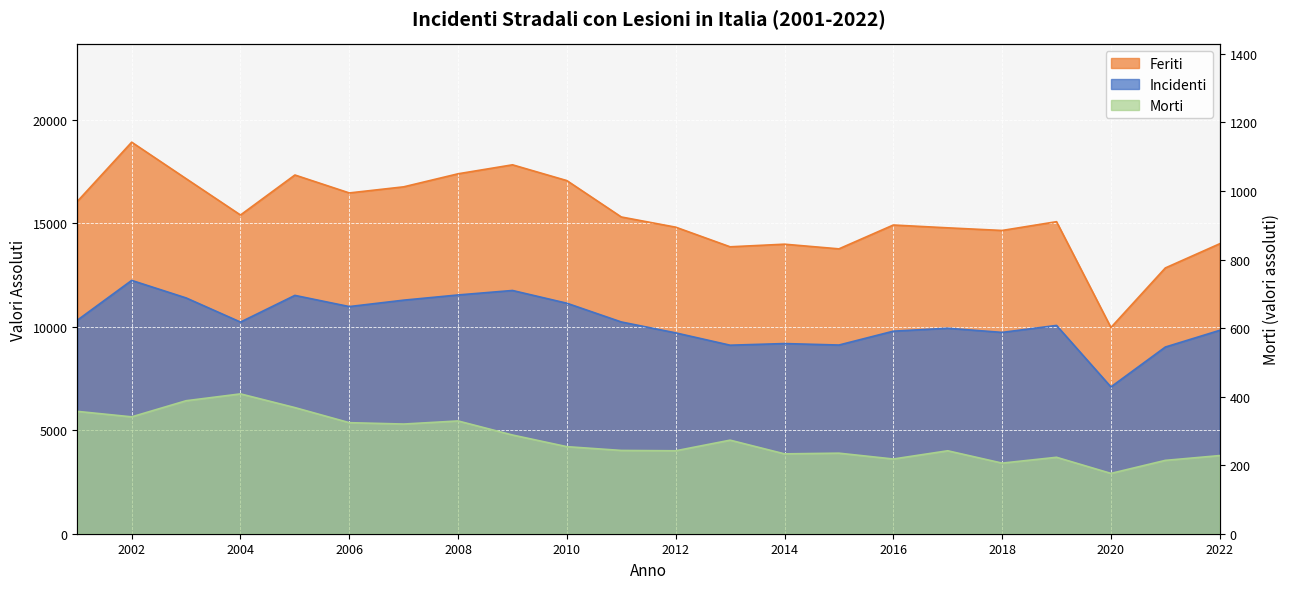

Reading left to right, what are all the values shown in this chart?

Incidenti: 2001=10309	2002=12232	2003=11386	2004=10220	2005=11508	2006=10968	2007=11278	2008=11529	2009=11745	2010=11129	2011=10225	2012=9698	2013=9103	2014=9182	2015=9111	2016=9780	2017=9922	2018=9721	2019=10058	2020=7088	2021=9014	2022=9821
Feriti: 2001=16043	2002=18906	2003=17144	2004=15389	2005=17321	2006=16455	2007=16750	2008=17380	2009=17813	2010=17050	2011=15294	2012=14802	2013=13854	2014=13980	2015=13755	2016=14906	2017=14770	2018=14643	2019=15067	2020=9957	2021=12833	2022=14002
Morti: 2001=357	2002=341	2003=388	2004=408	2005=368	2006=324	2007=320	2008=329	2009=288	2010=254	2011=243	2012=242	2013=273	2014=233	2015=235	2016=218	2017=242	2018=206	2019=223	2020=176	2021=214	2022=228